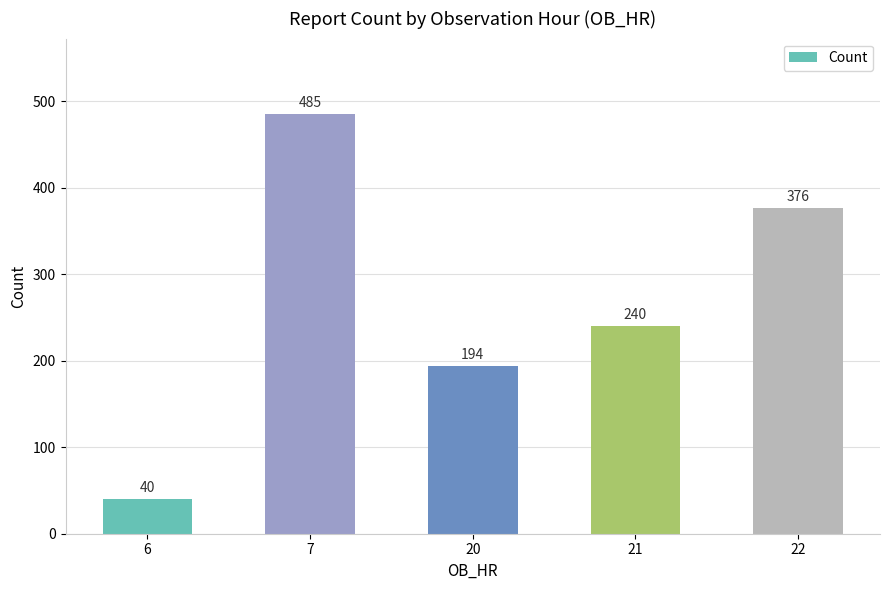

What is the value of the 3rd bar from the left?

194